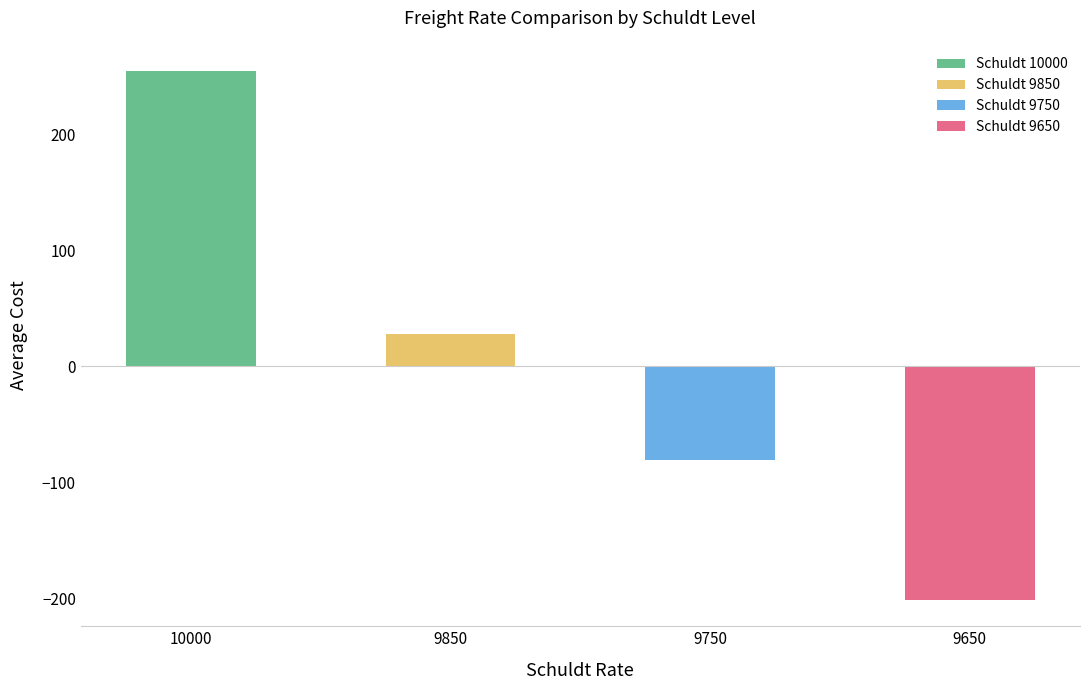

What is the value of the 4th bar from the left?

-201.4